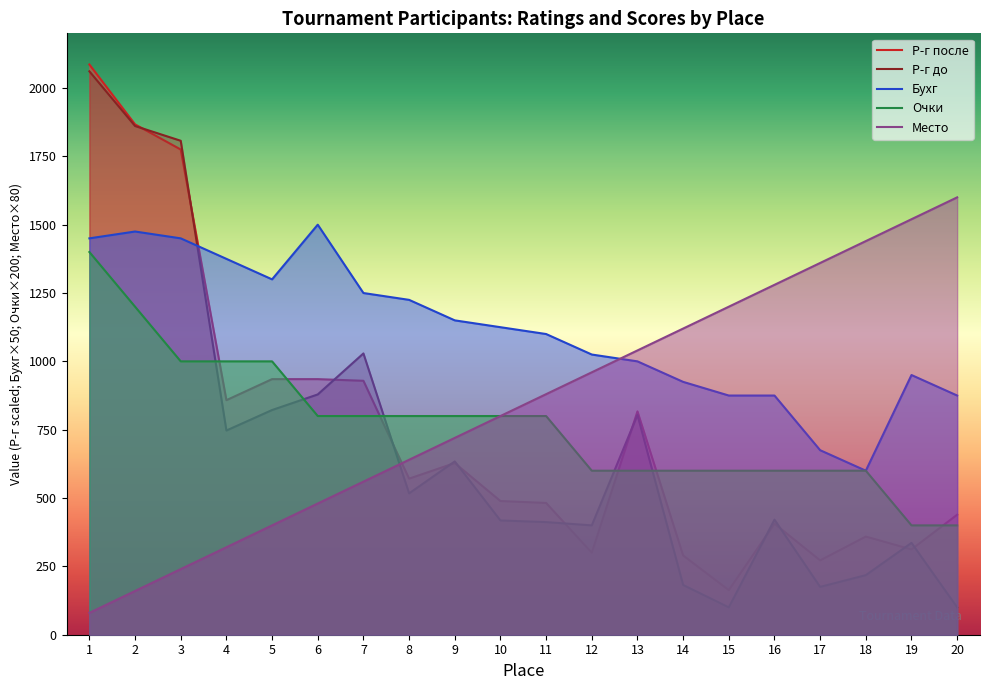

The Р-г до series shows 976 at 1. True or false?

False